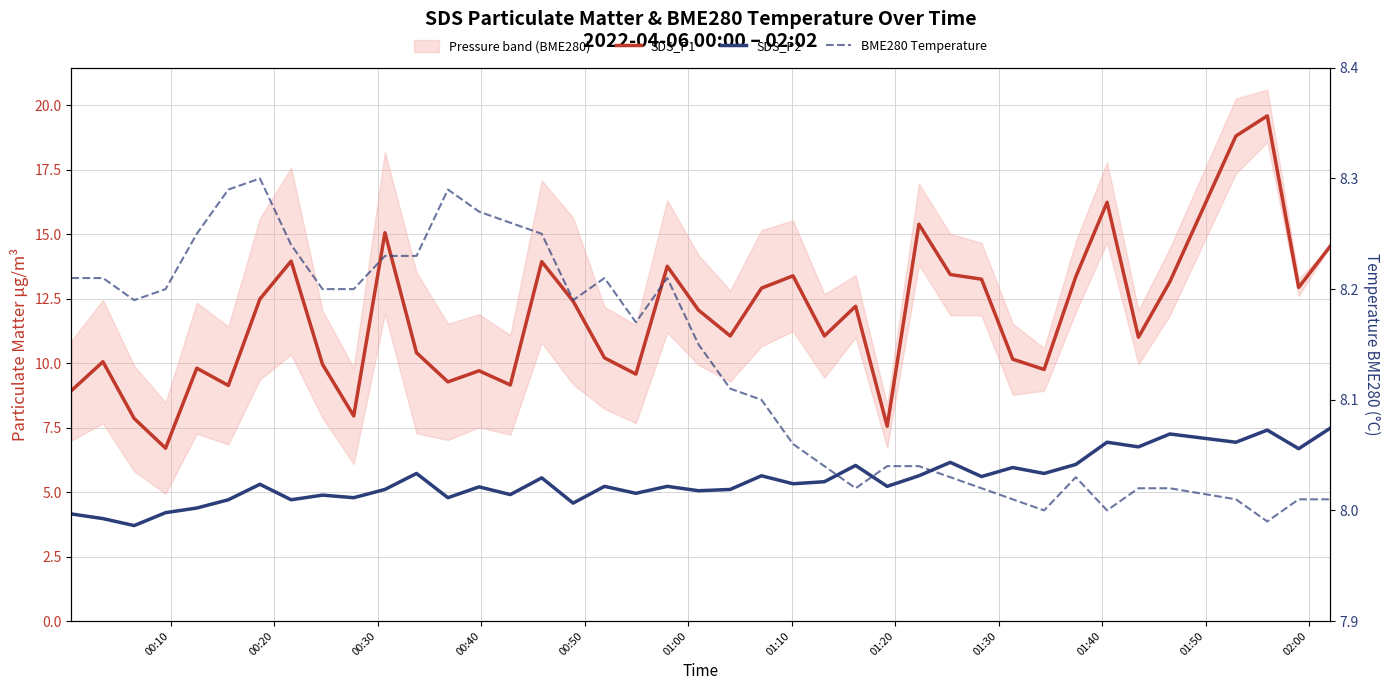

True or false: SDS_P1 has more than 2 points higher than both neighbors.

True